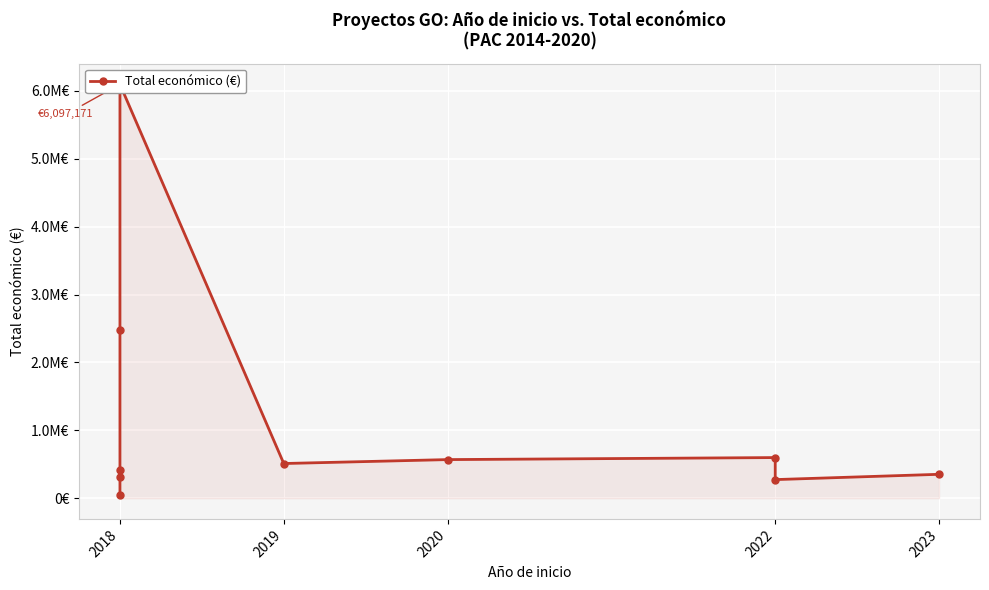

What is the difference between the maximum and minimum values?

6050871